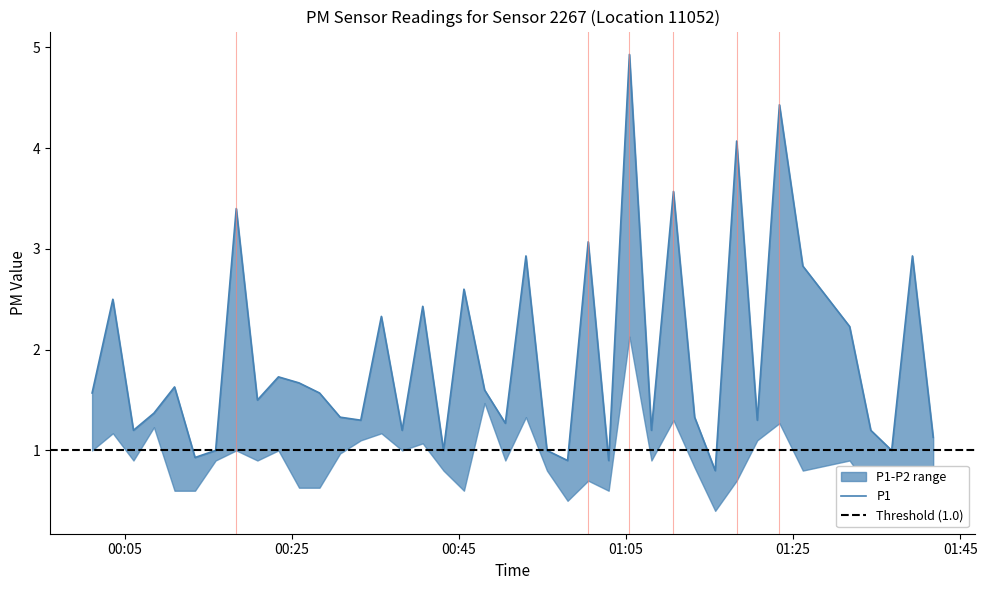

How many values exceed 1?

32